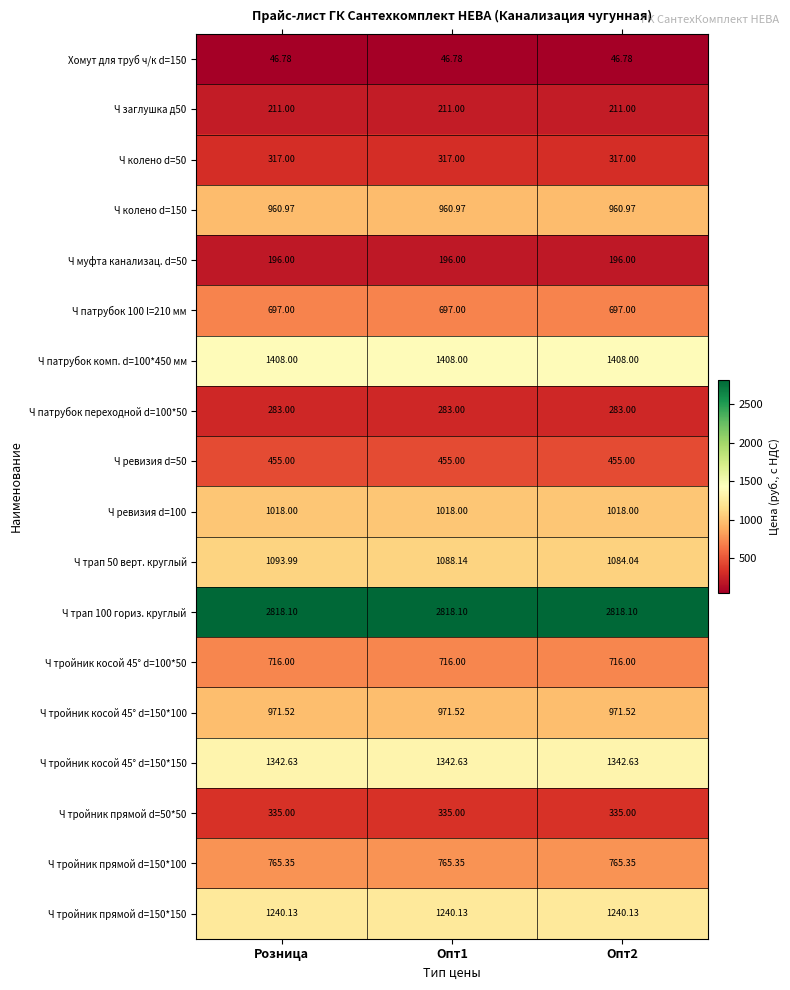

At which category is the sum across all series the highest?

Розница